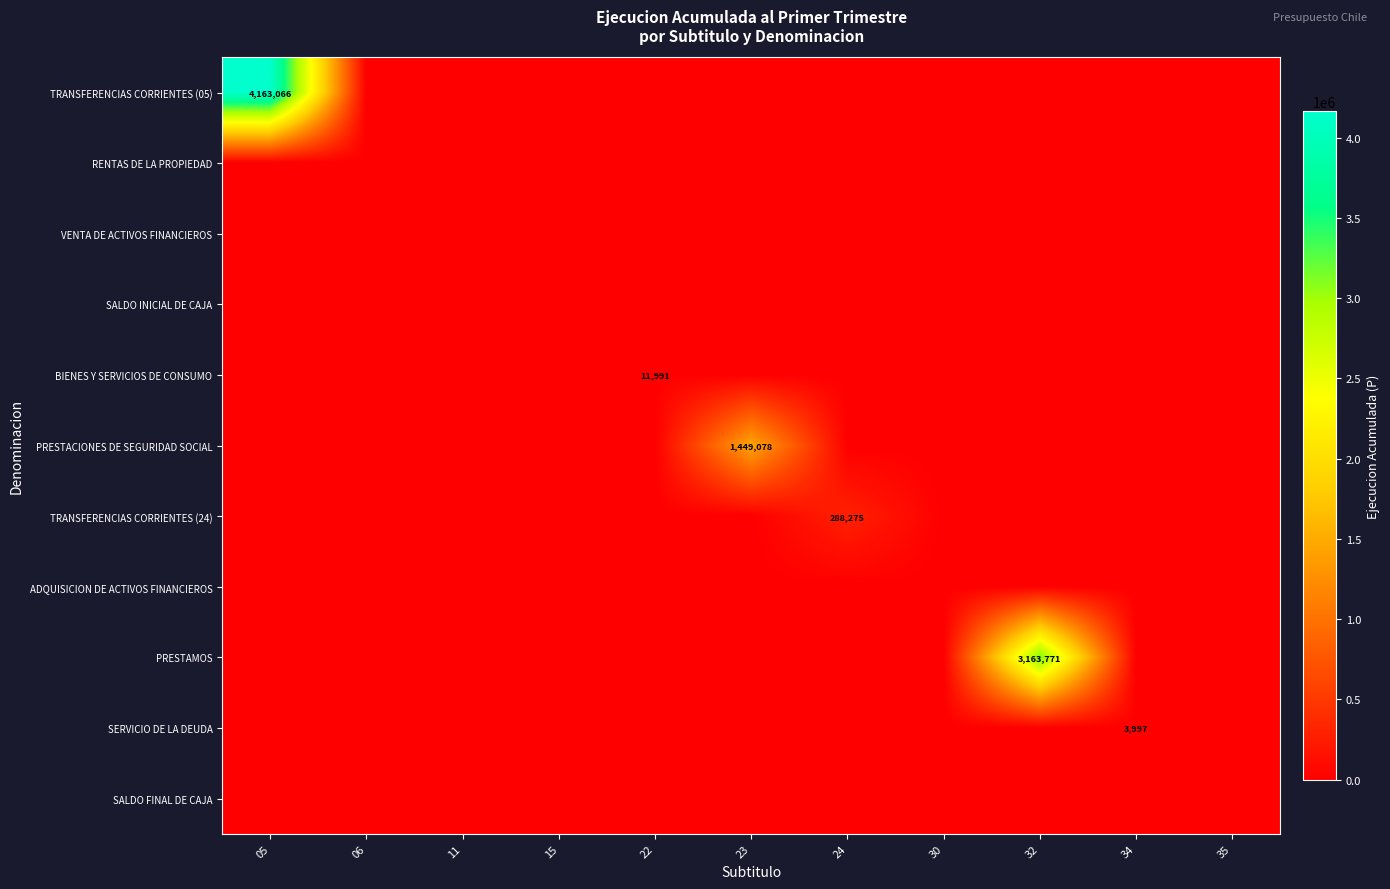

The PRESTAMOS series shows 0 at 22. True or false?

True